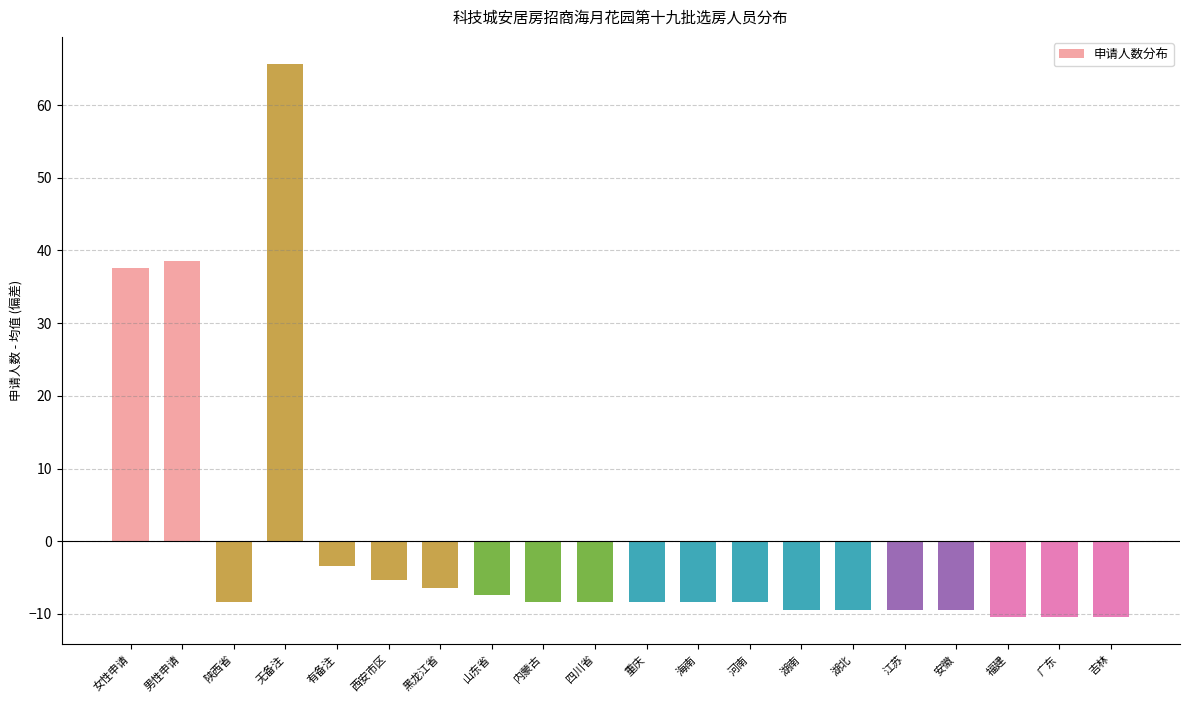

What is the smallest value displayed?

-10.4